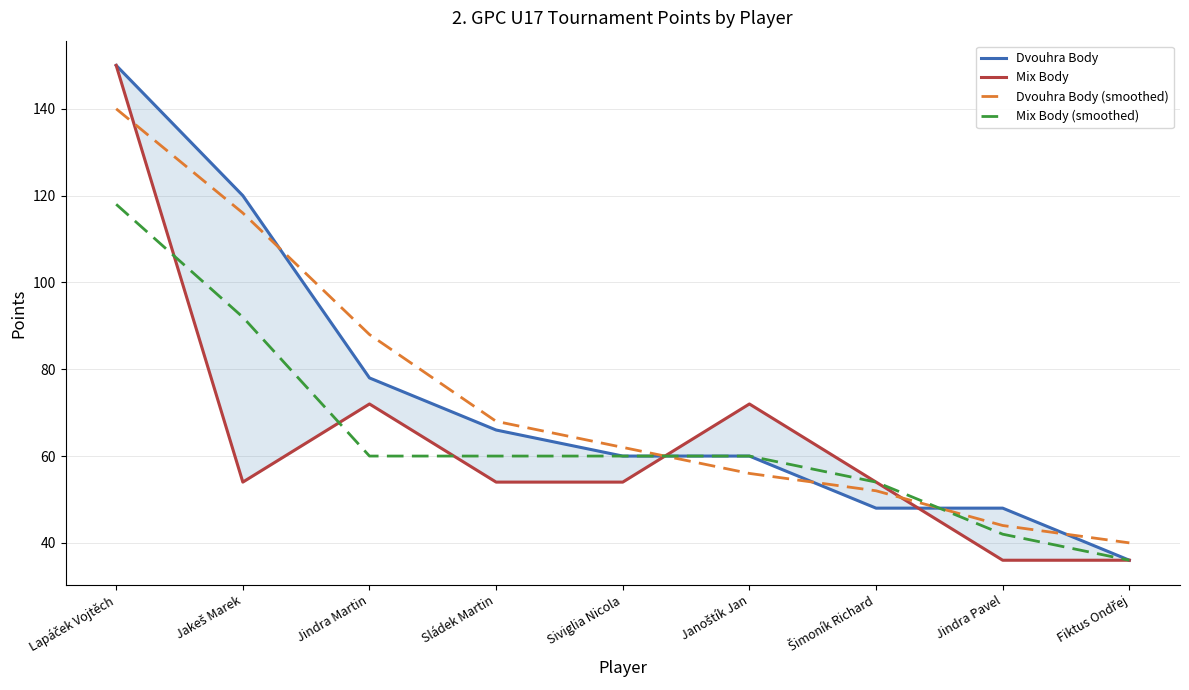

Is it true that Dvouhra Body (smoothed) equals 68 at Sládek Martin?

True